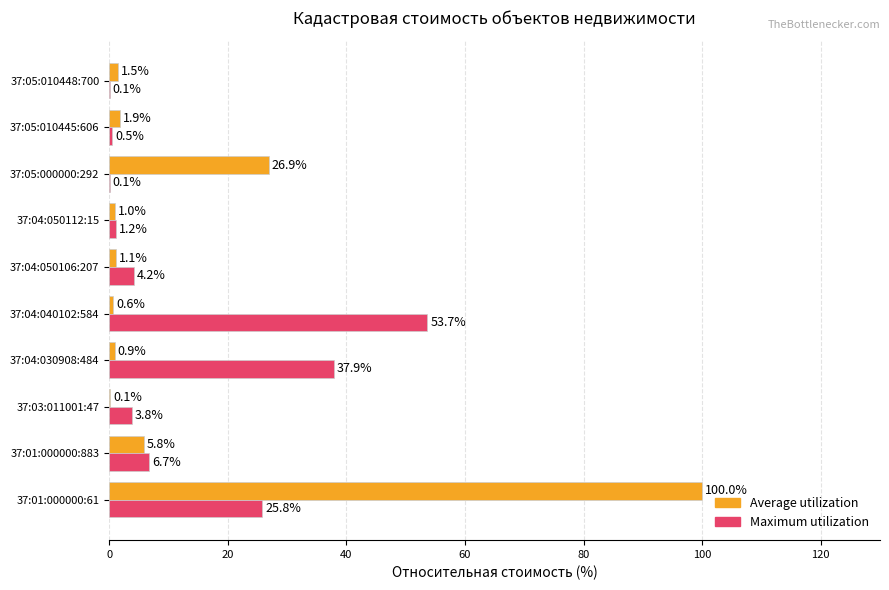

Which series changed the most between 37:01:000000:61 and 37:04:040102:584?

Average utilization